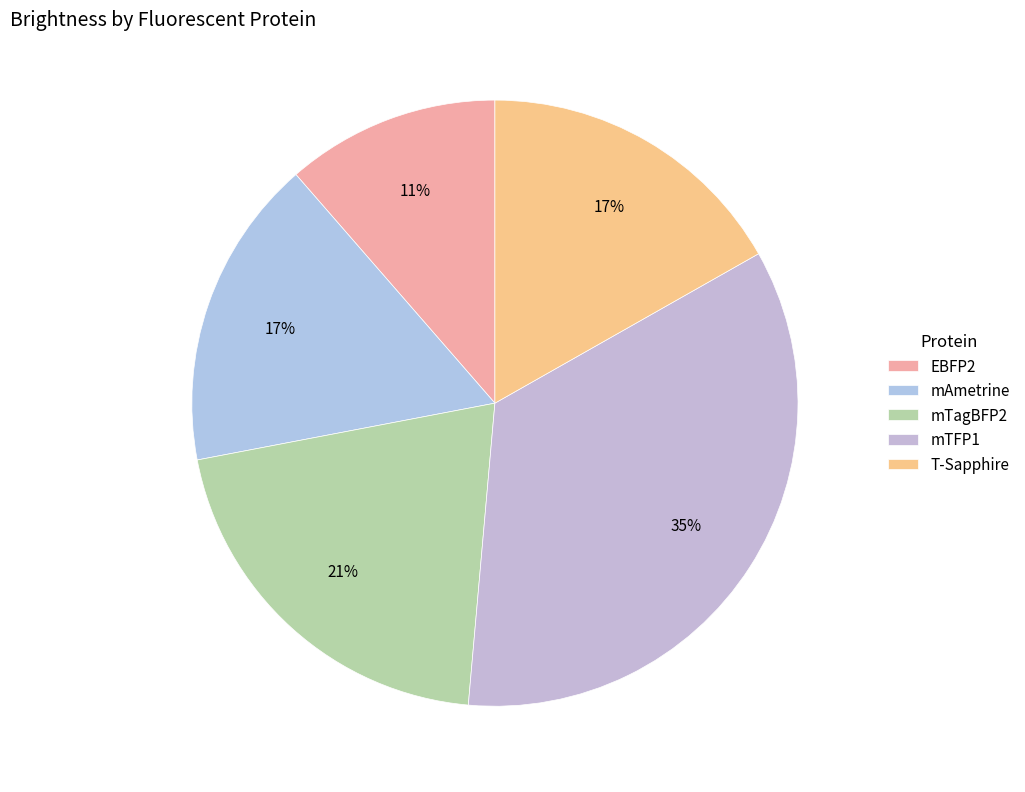

The T-Sapphire slice represents 17% of the pie. True or false?

True